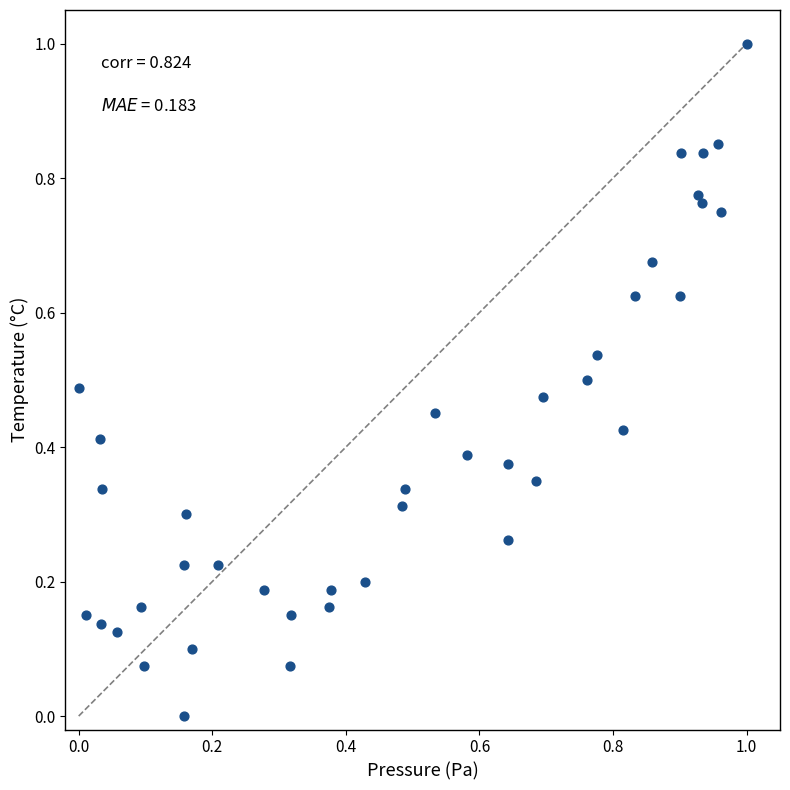

What is the range of X values (max minus min)?

1.0